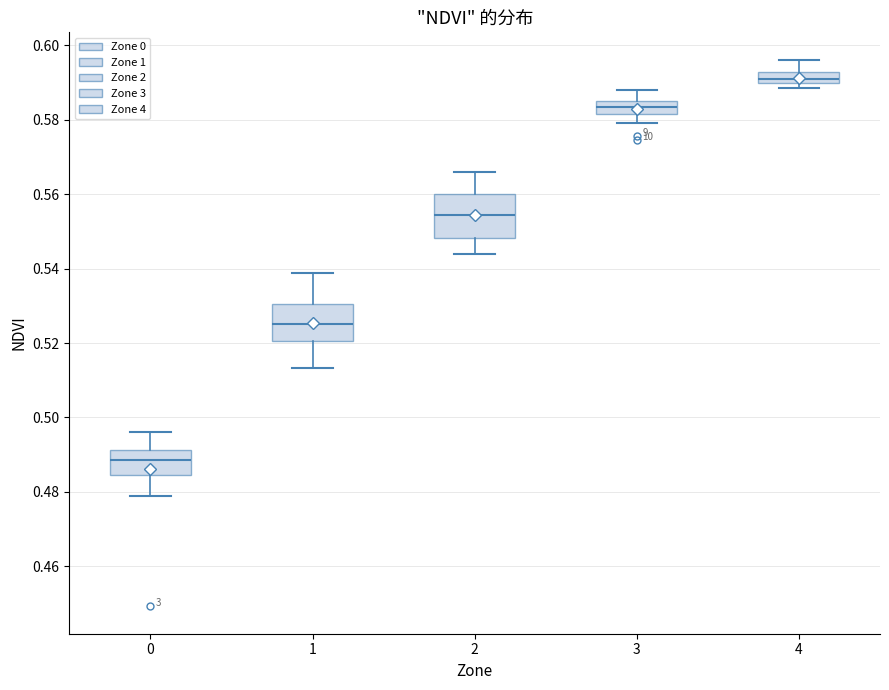

Reading left to right, read every box against the y-axis: the position of its median line, the range the box covers, and the ends of its whiskers. The values are not printed on the chart, so give them approximately, as read against the axis.

0: median 0.488, box 0.484 to 0.492, whiskers 0.480 to 0.496
1: median 0.526, box 0.520 to 0.530, whiskers 0.514 to 0.538
2: median 0.554, box 0.548 to 0.560, whiskers 0.544 to 0.566
3: median 0.584, box 0.582 to 0.586, whiskers 0.580 to 0.588
4: median 0.592 (inside the box), box 0.590 to 0.592, whiskers 0.588 to 0.596